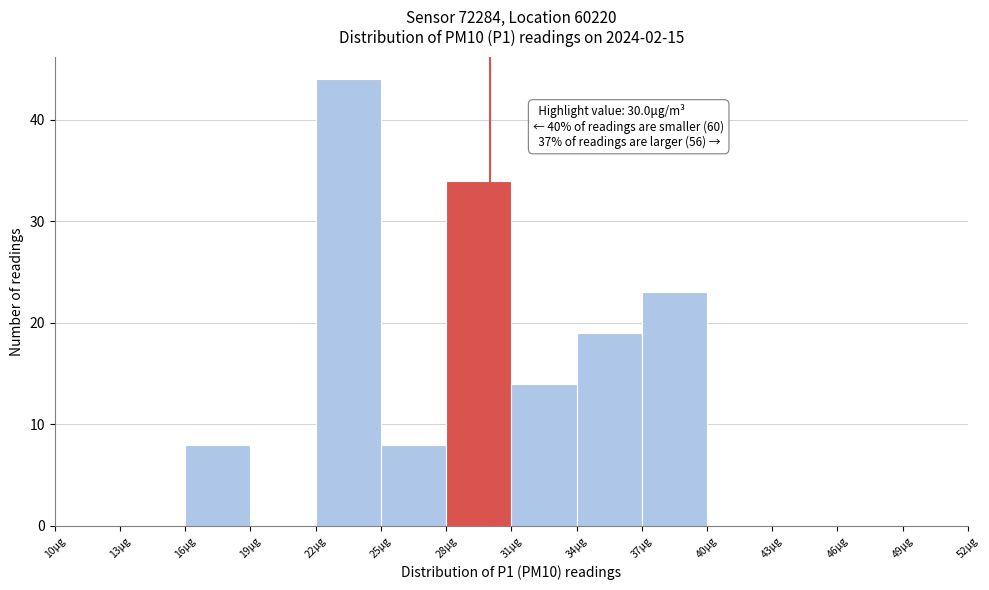

Over which range of the x-axis is the bar tallest?

22 to 25